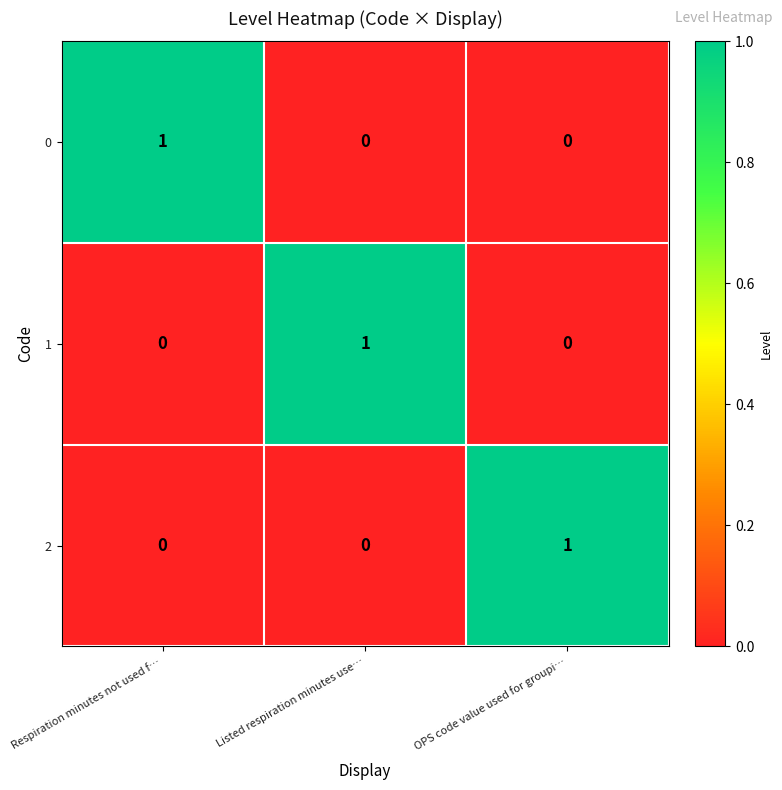

Count the number of categories in the chart.

3